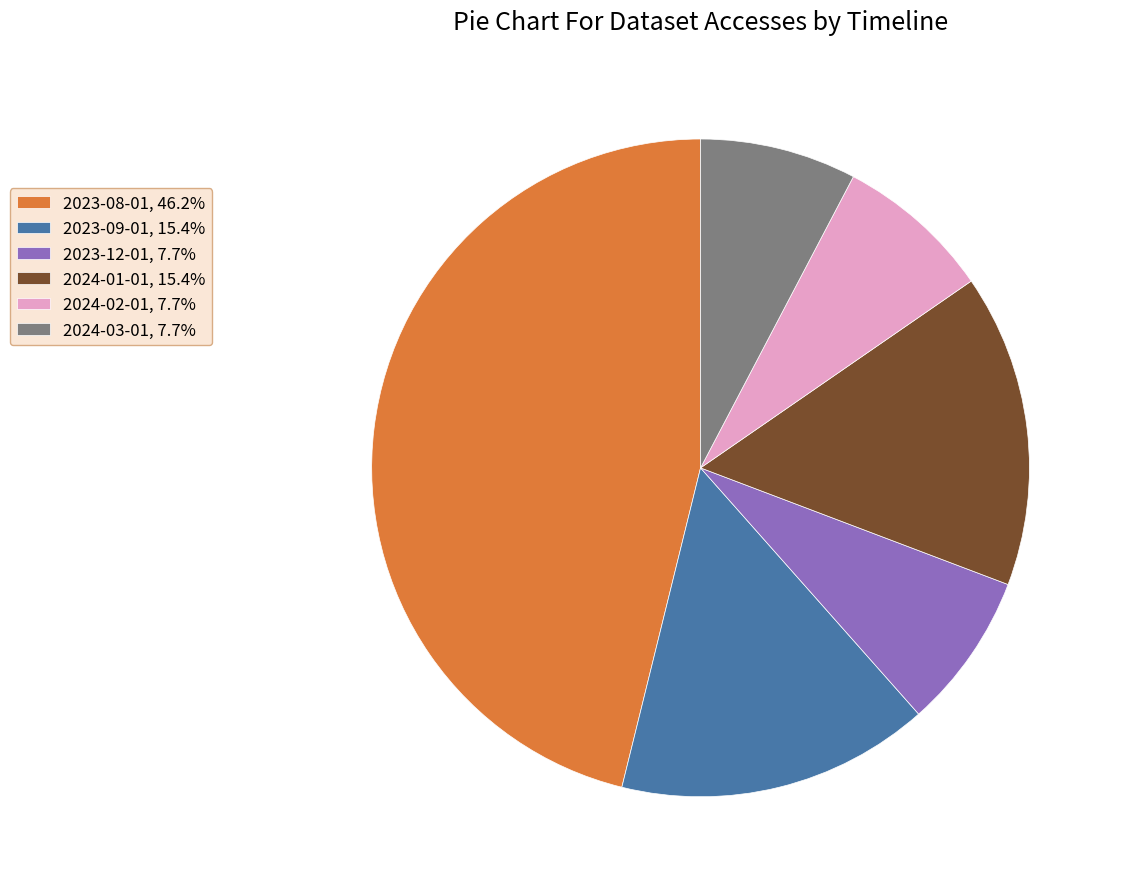

Do 2023-09-01, 15.4% and 2024-02-01, 7.7% together represent more than half of the pie?

No